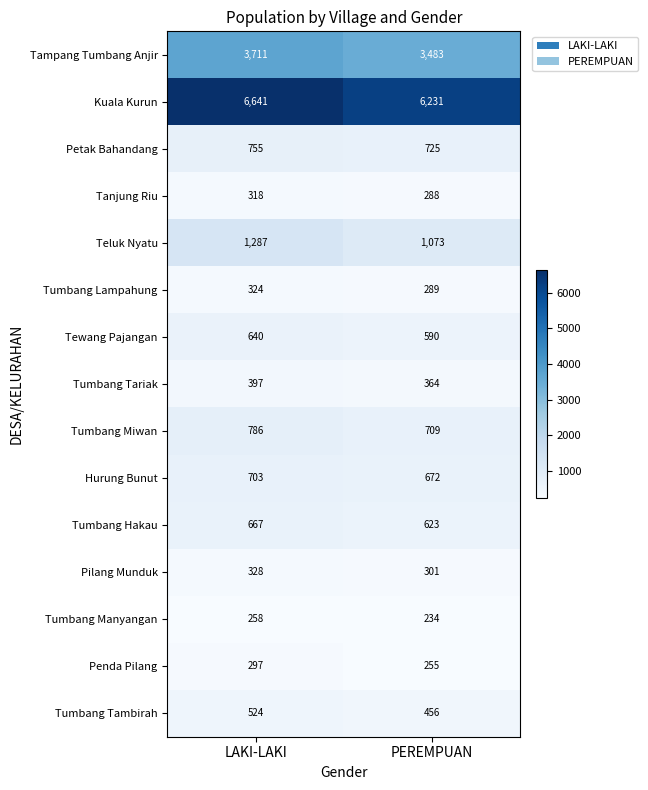

How many values in the Pilang Munduk series are below 328?

1